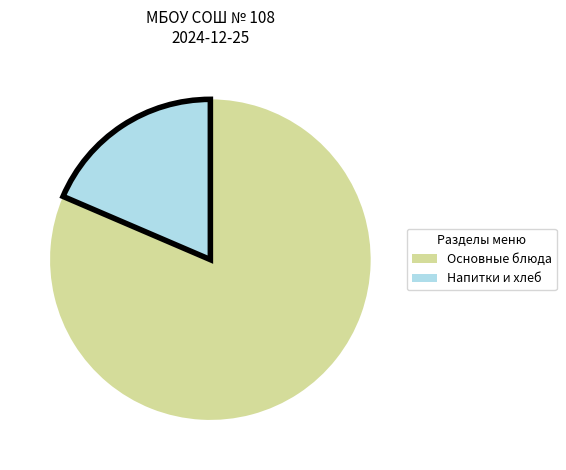

Is it true that Напитки и хлеб is 9% of the pie?

False